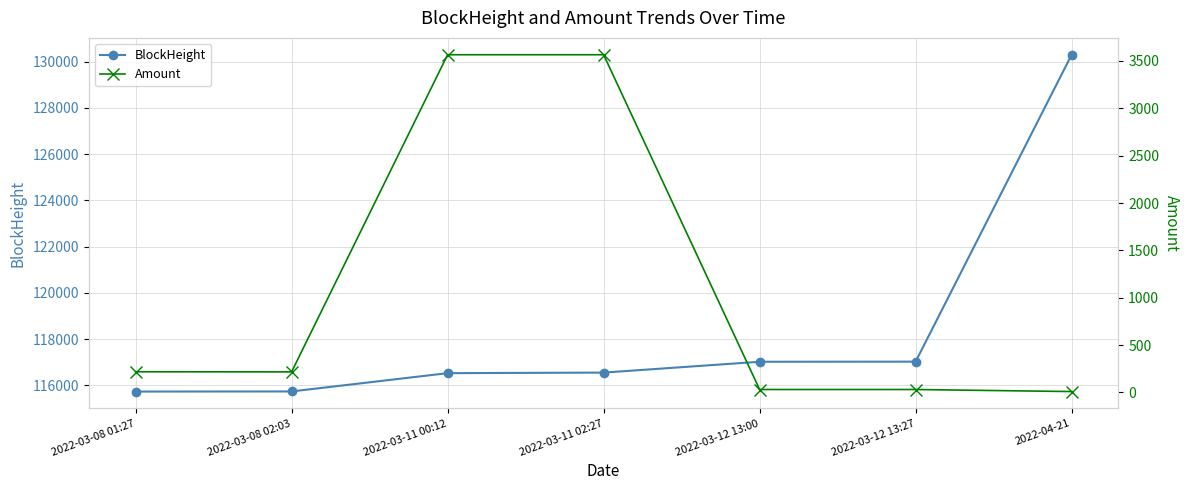

At which label does Amount reach its peak?

2022-03-11 00:12